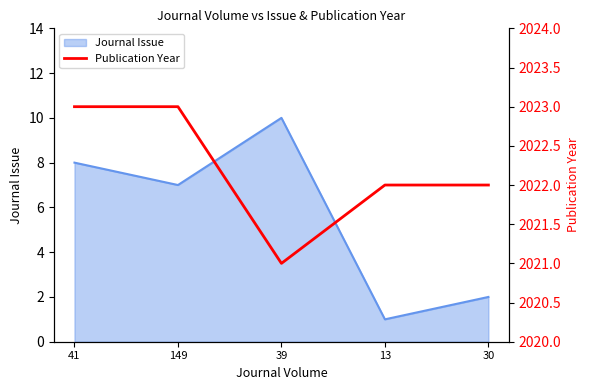

Is it true that Journal Issue equals 1 at 13?

True